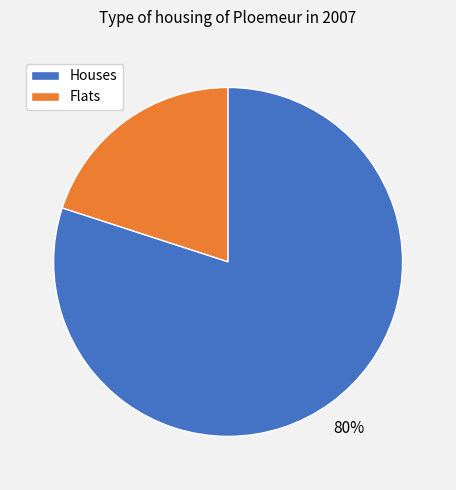

Which has a higher value, Houses or Flats?

Flats